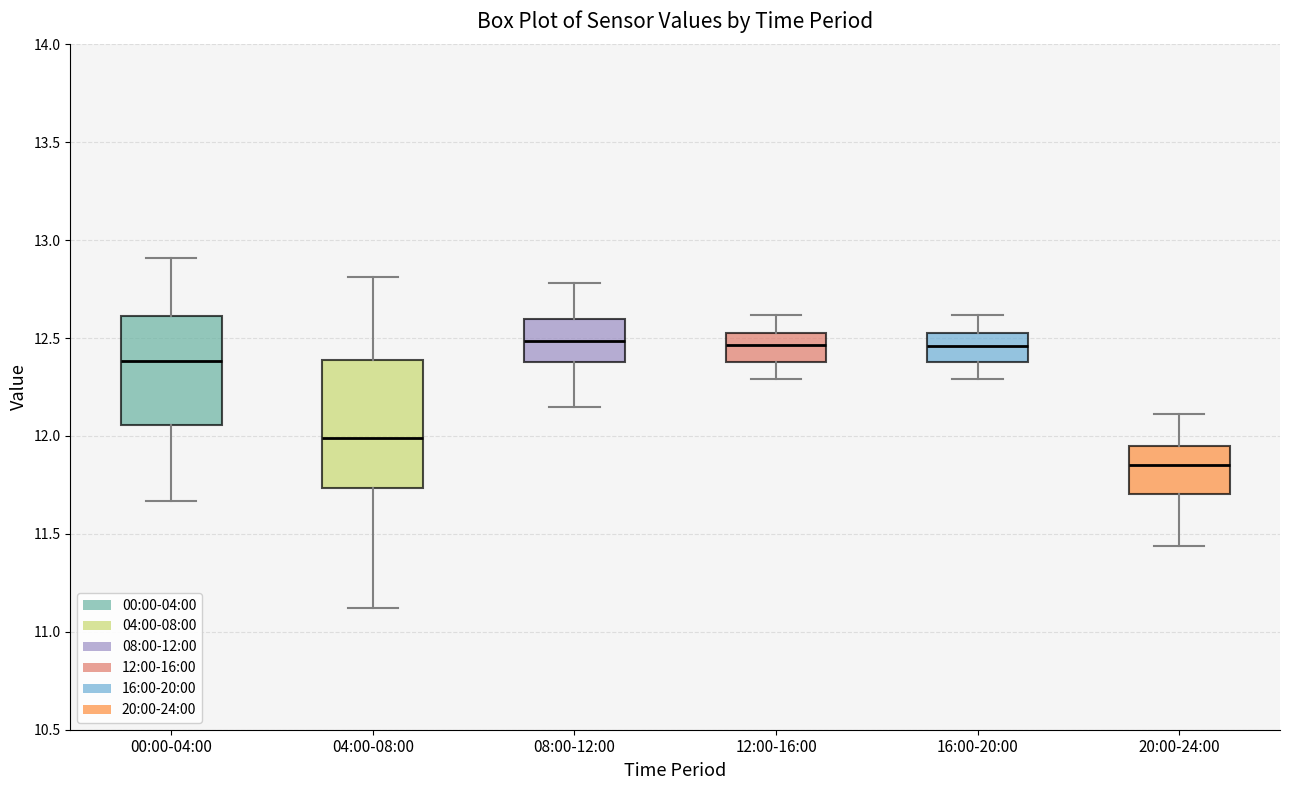

Which box is the tallest, from its lower edge to its upper edge?

04:00-08:00